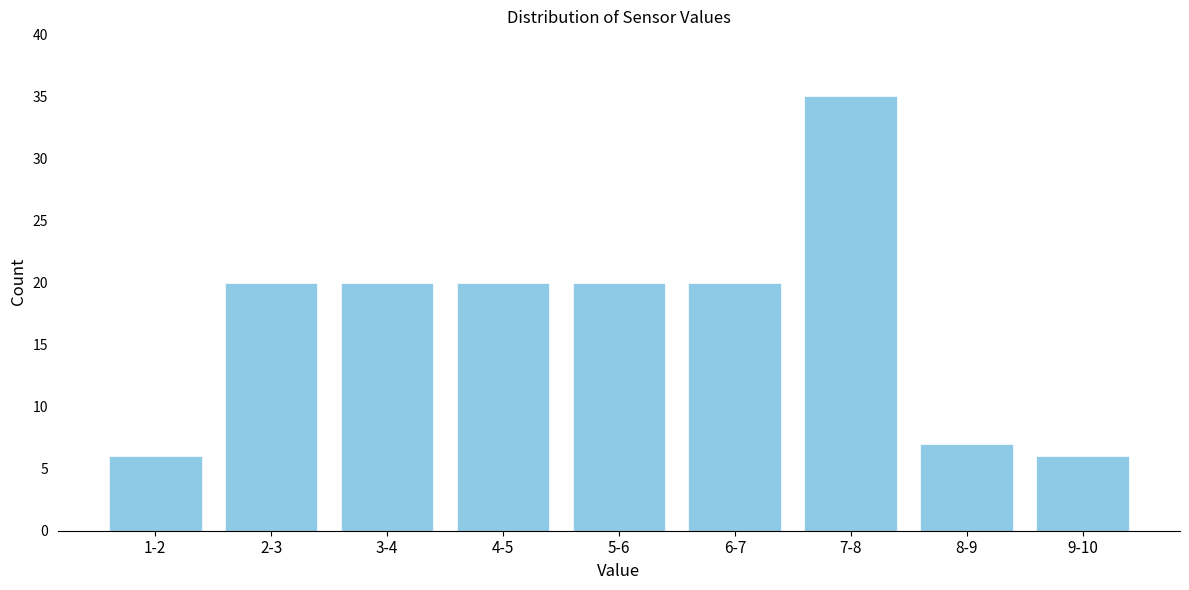

Reading left to right, extract all data points from this chart.

1-2=6	2-3=20	3-4=20	4-5=20	5-6=20	6-7=20	7-8=35	8-9=7	9-10=6